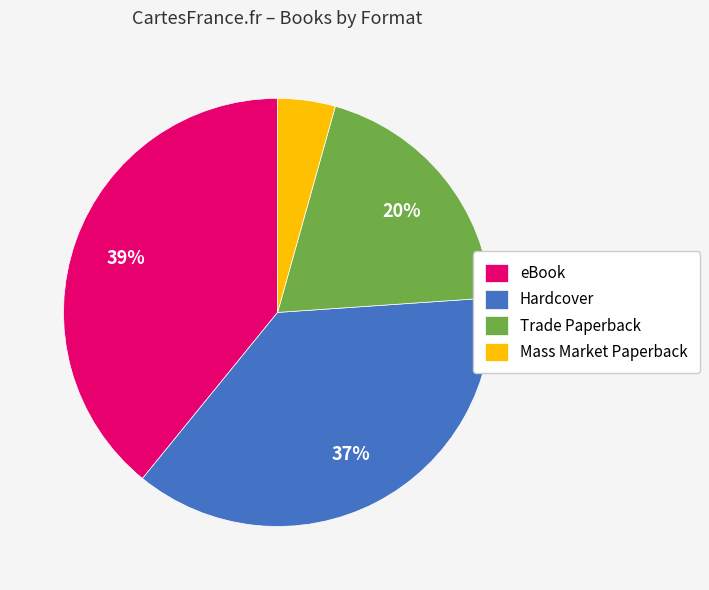

What is the ratio of the value at Trade Paperback to the value at Hardcover?

0.5